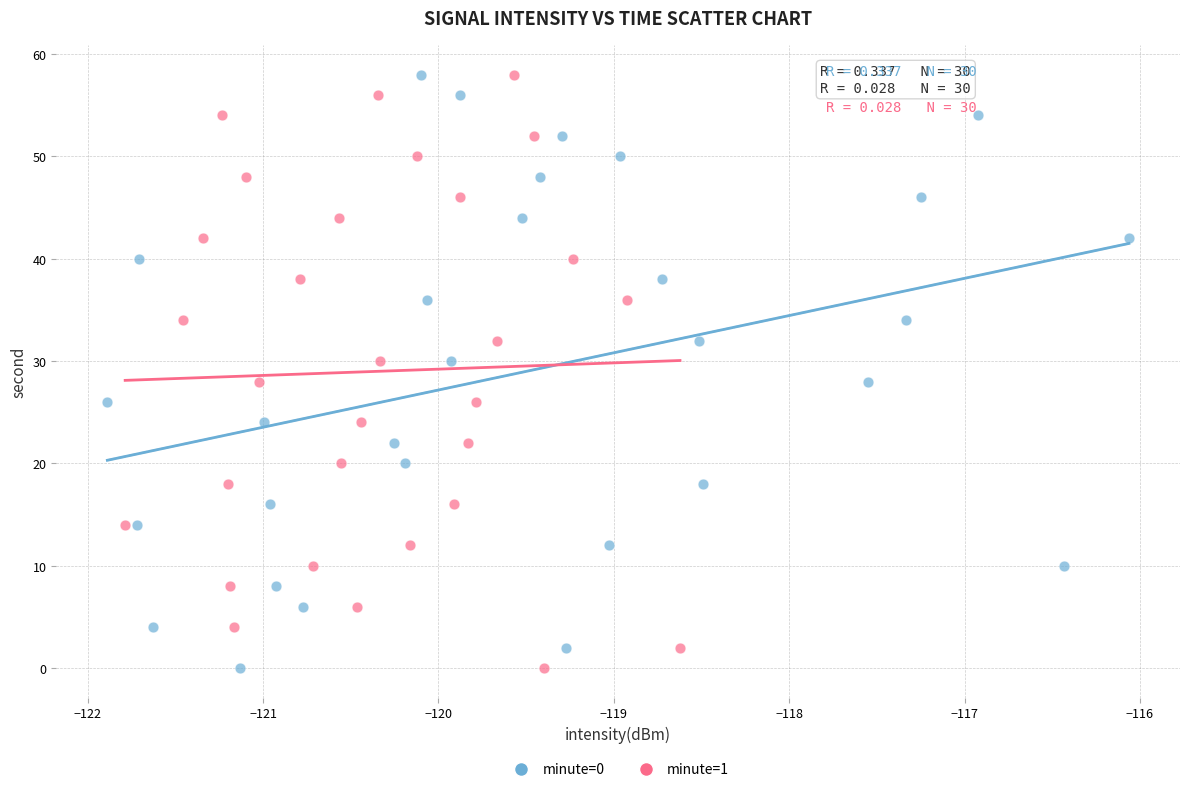

What are all the series names shown in the legend?

minute=0, minute=1